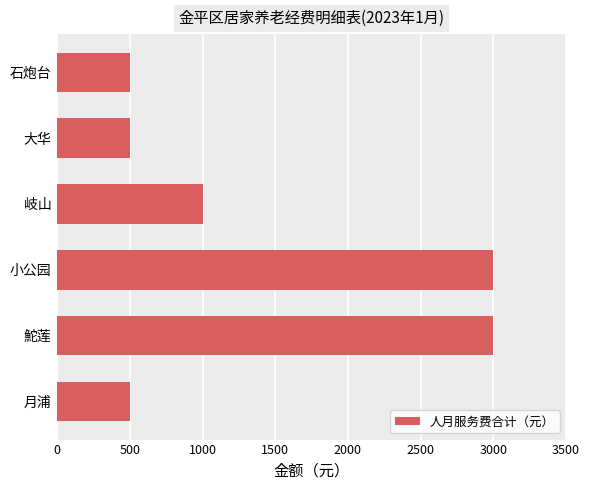

Is it true that the value at 月浦 is 500?

True